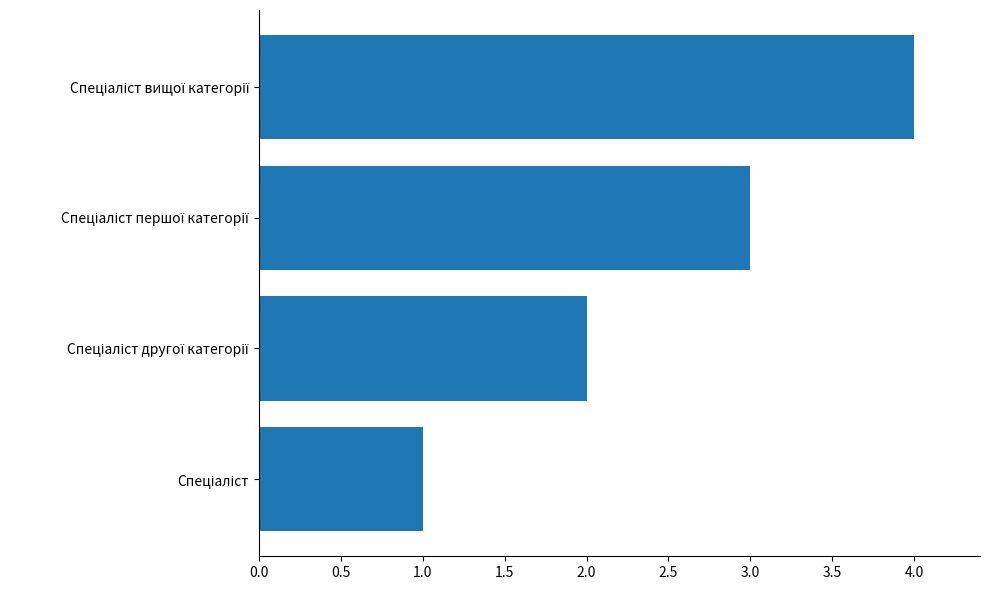

What is the sum of all values?

10